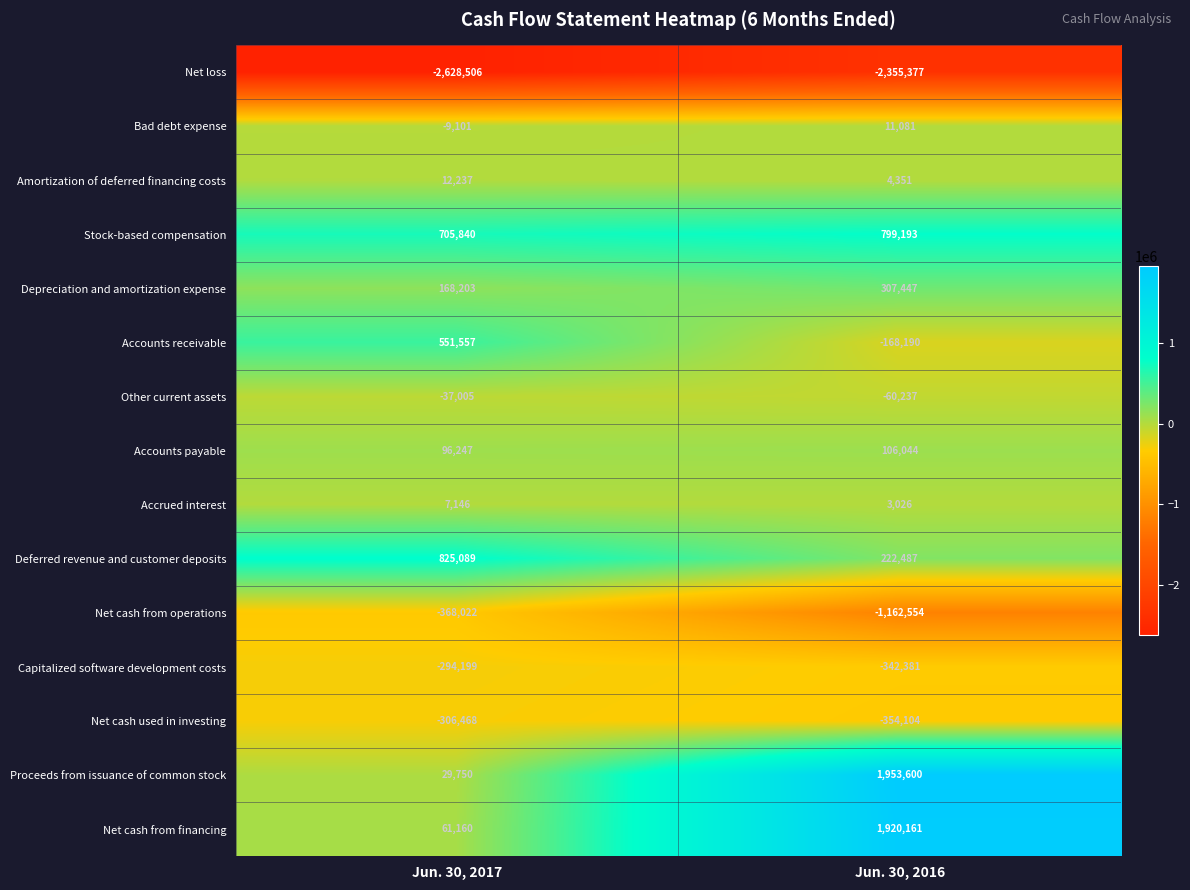

At which category is the sum across all series the highest?

Jun. 30, 2016